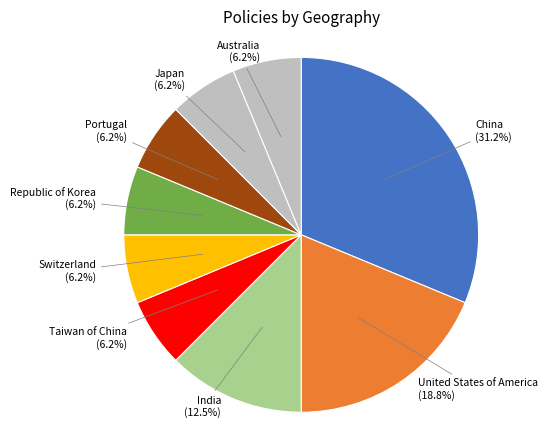

Which category has the biggest portion of the pie?

China